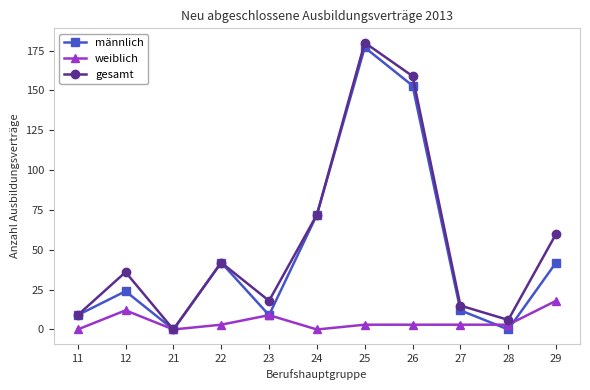

Is this an area chart (filled region under the line)?

No